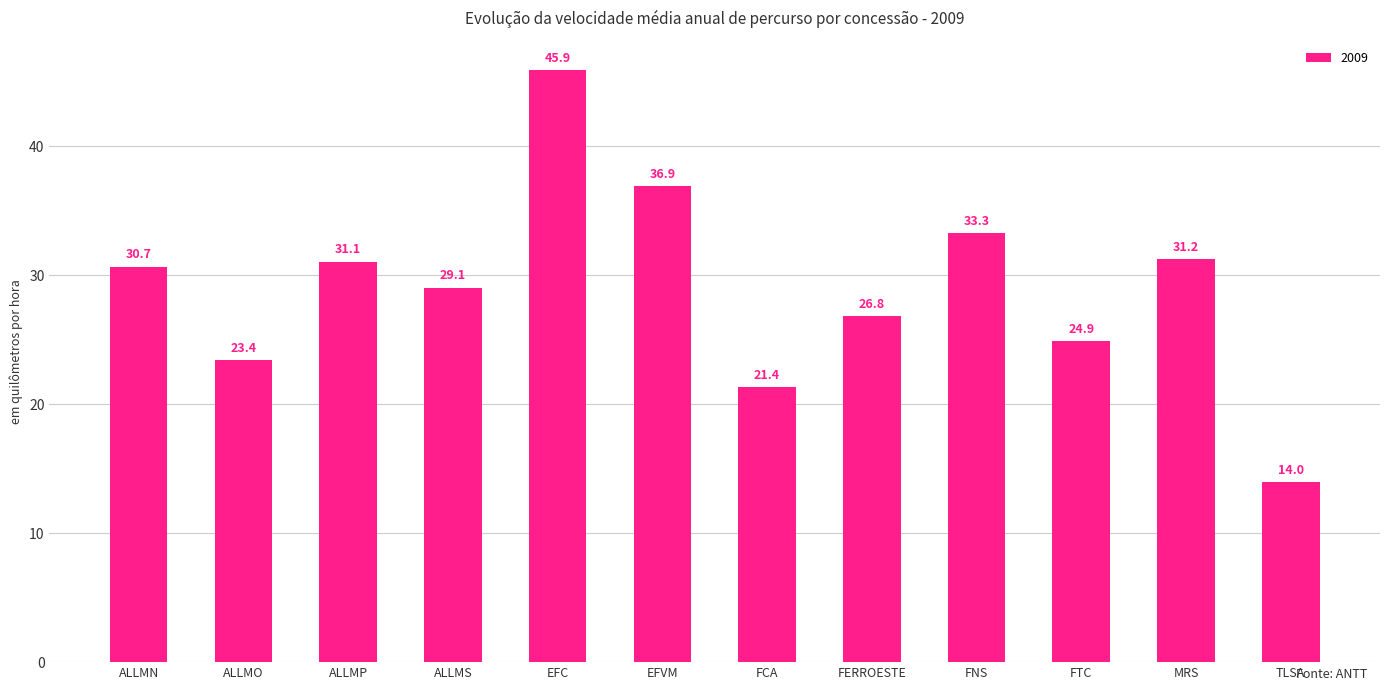

Approximately how many times larger is the value at EFC compared to ALLMO?

2.0